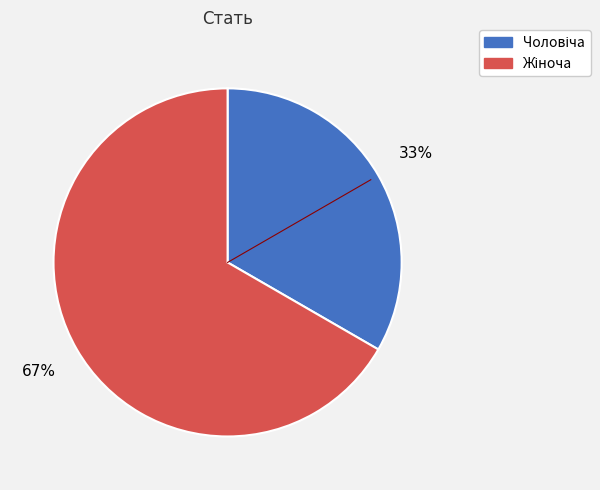

Is there a majority slice in this chart?

Yes